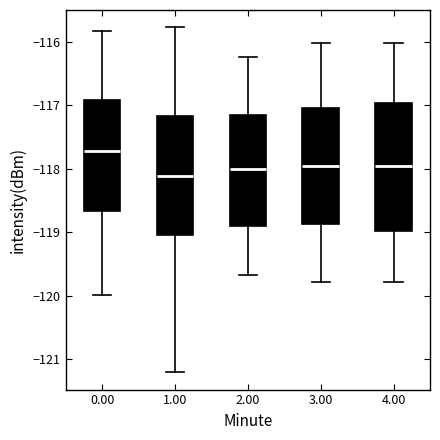

Where does the upper whisker of the box at x = 0.00 end on the y-axis? The values are not printed on the chart, so give them approximately, as read against the axis.

-115.8